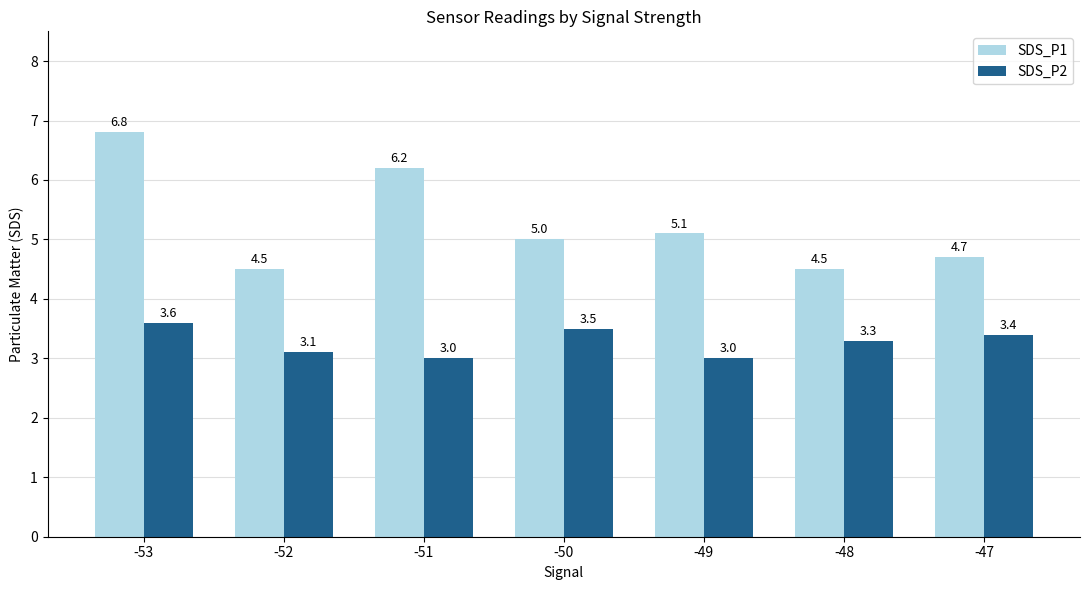

The SDS_P1 series shows 8.9 at -50. True or false?

False